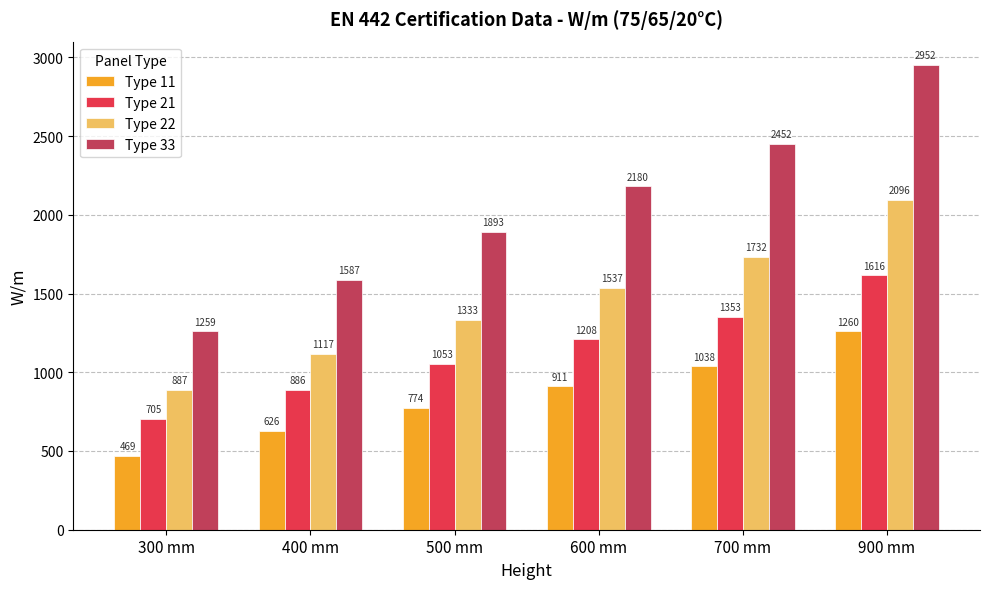

At which category is the sum across all series the highest?

900 mm